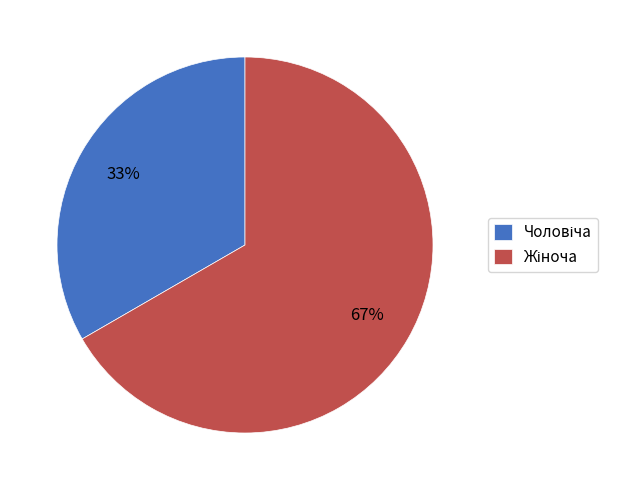

To the nearest percent, what is the average slice percentage?

50%